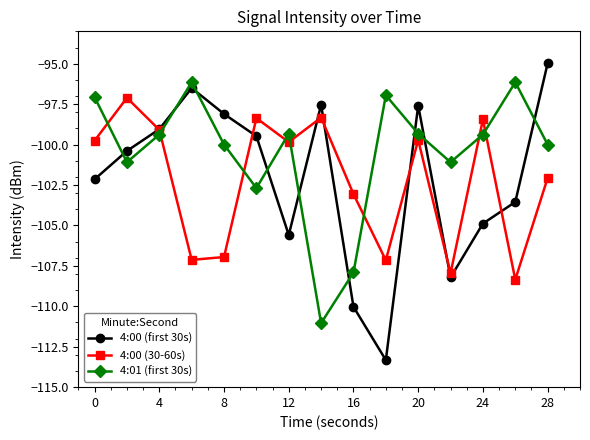

True or false: 4:00 (30-60s) and 4:01 (first 30s) cross at least once.

True